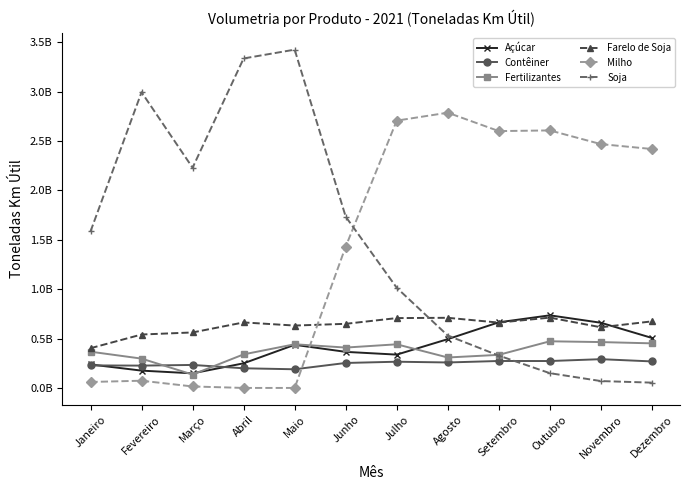

At how many categories does at least one series exceed 1312726932?

12